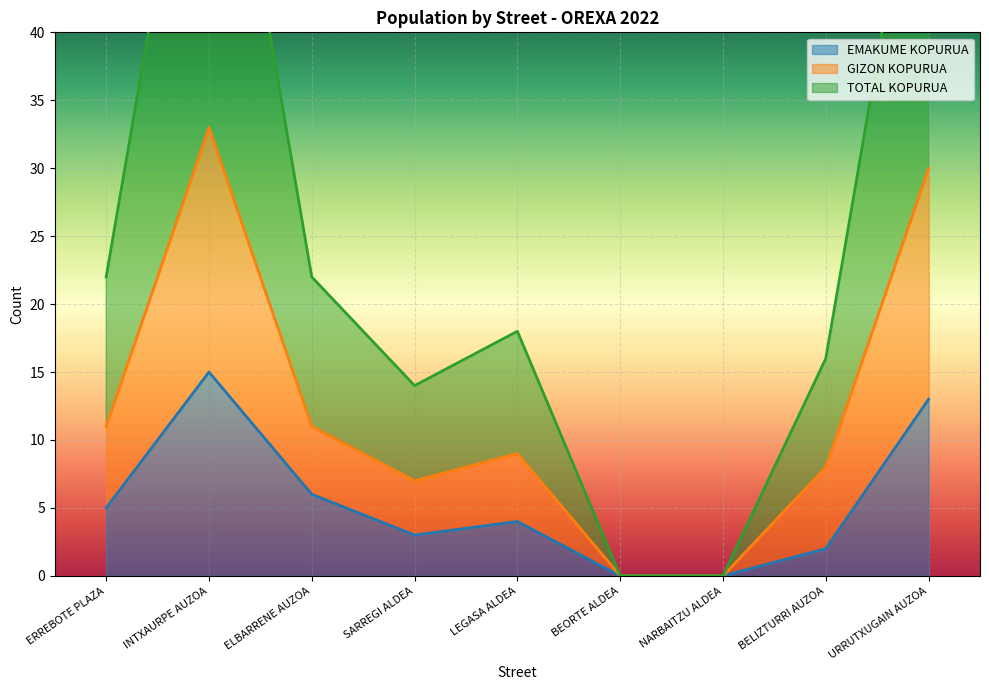

What are all the series names shown in the legend?

EMAKUME KOPURUA, GIZON KOPURUA, TOTAL KOPURUA